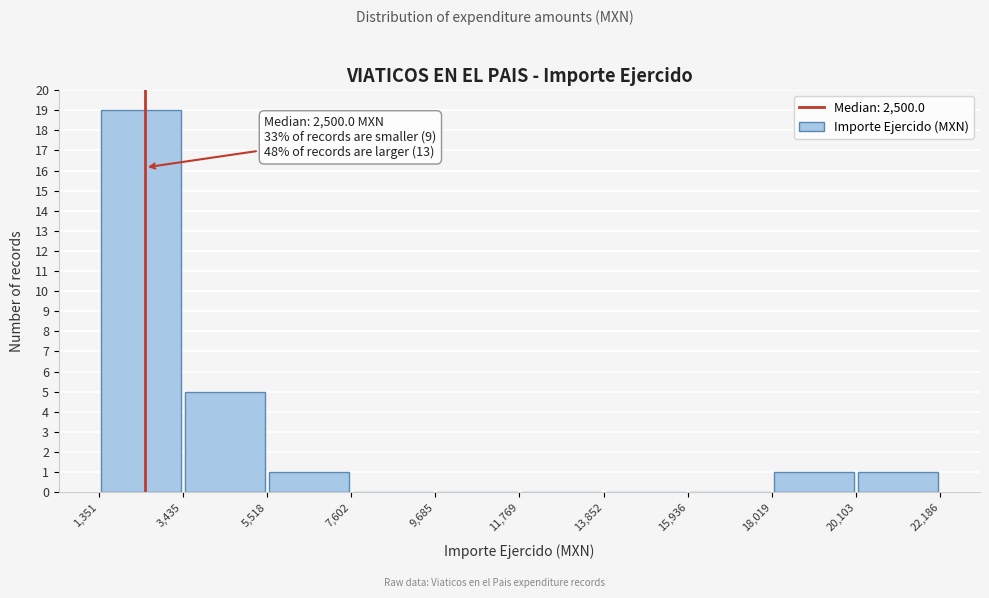

Which range on the x-axis has the tallest bar?

1,351 to 3,435